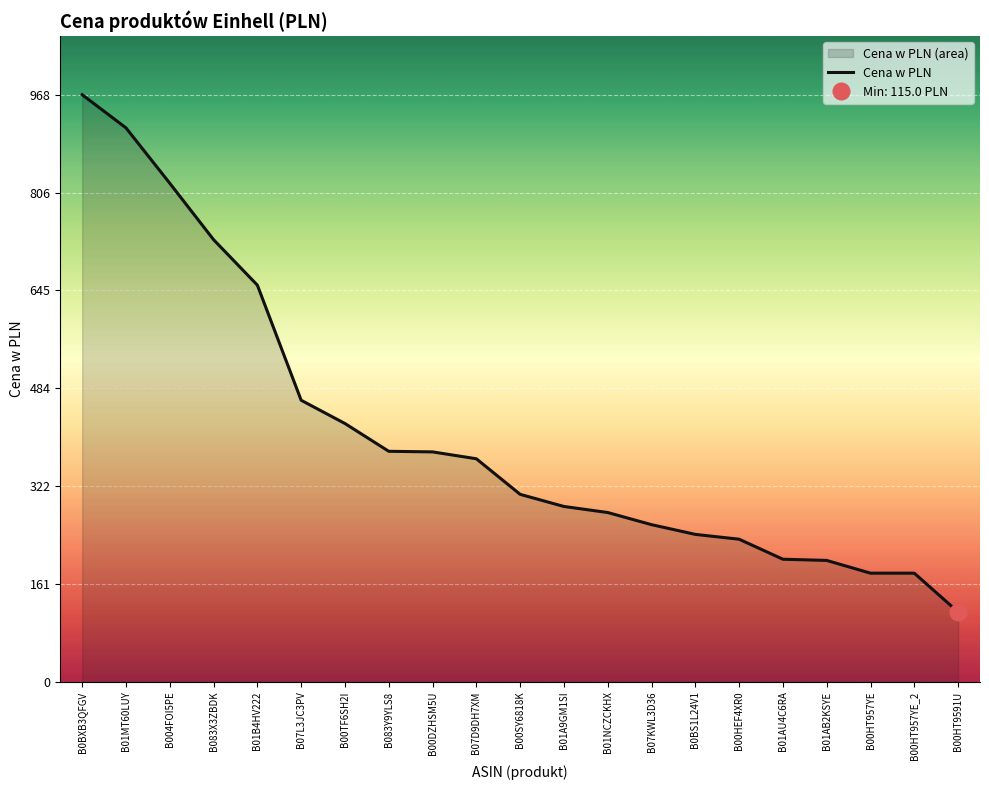

What is the approximate value at B01A9GM1SI?

289.0